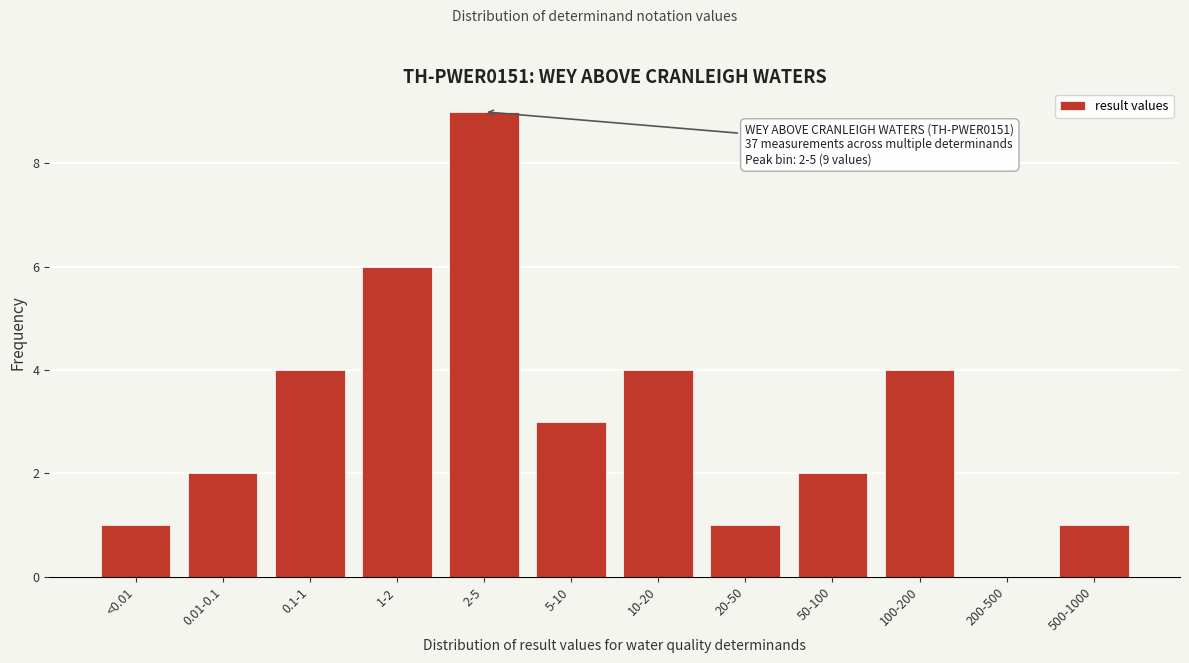

Reading left to right, what are all the values shown in this chart?

<0.01=1	0.01-0.1=2	0.1-1=4	1-2=6	2-5=9	5-10=3	10-20=4	20-50=1	50-100=2	100-200=4	200-500=0	500-1000=1